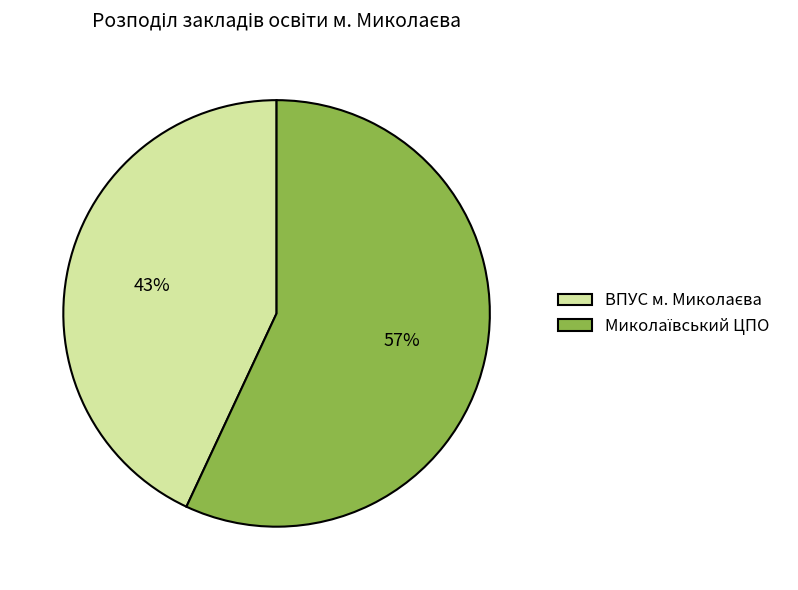

To the nearest percent, what is the average slice percentage?

50%